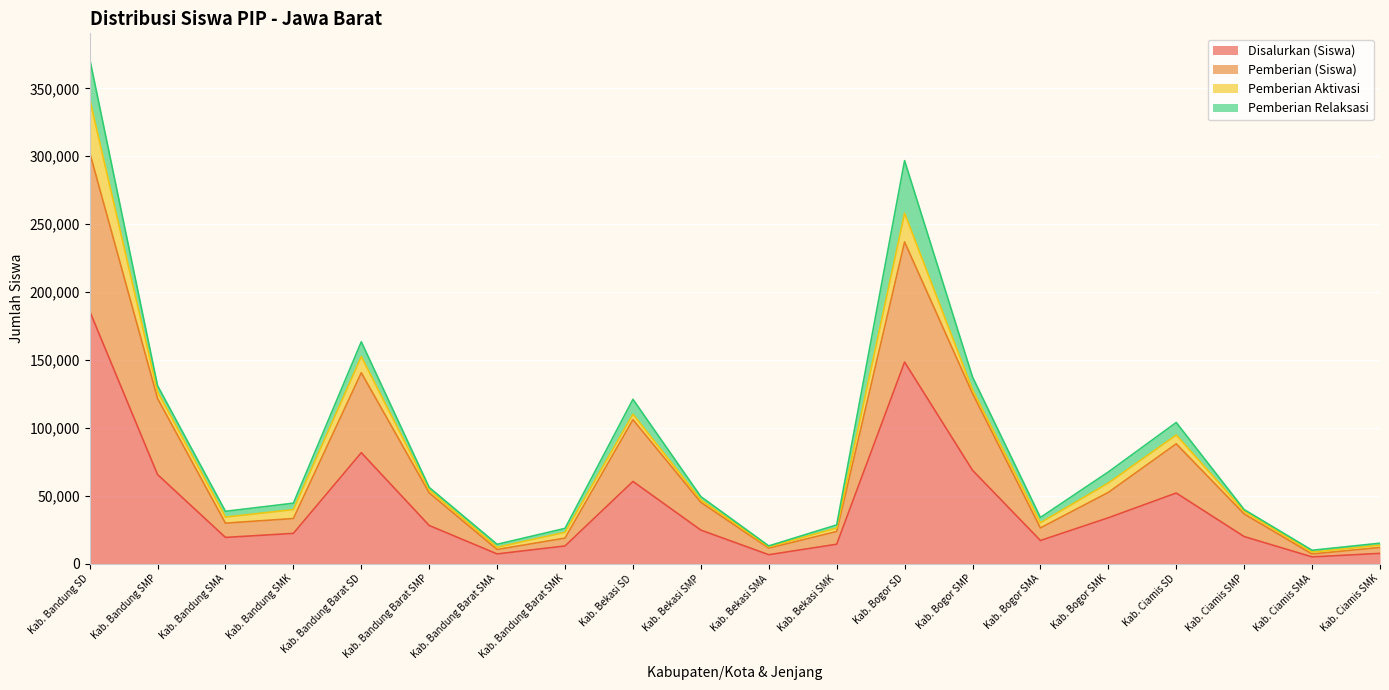

At which category is the sum across all series the highest?

Kab. Bandung SD